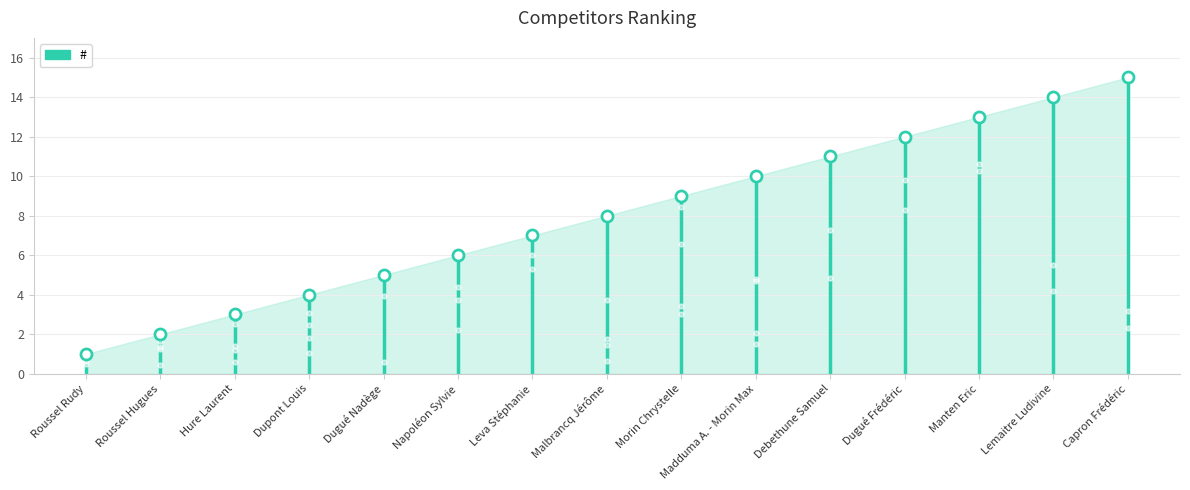

Which has a higher value, Hure Laurent or Dupont Louis?

Dupont Louis